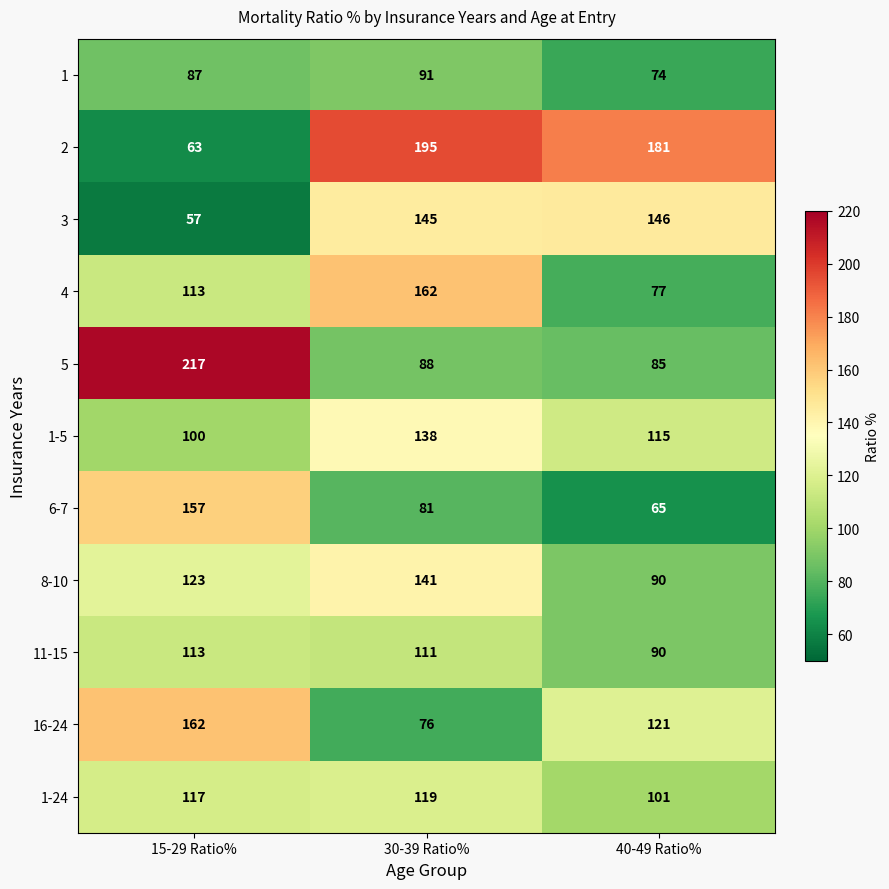

True or false: 1 has a value of 87 at 15-29 Ratio%.

True